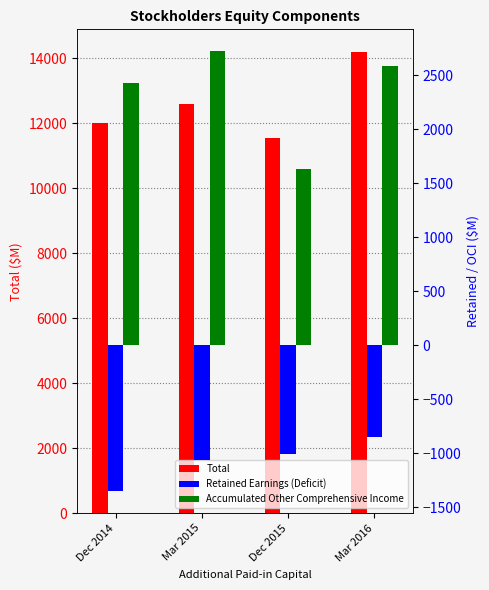

List the series in order of their overall mean, lowest first.

Retained Earnings (Deficit), Accumulated Other Comprehensive Income, Total